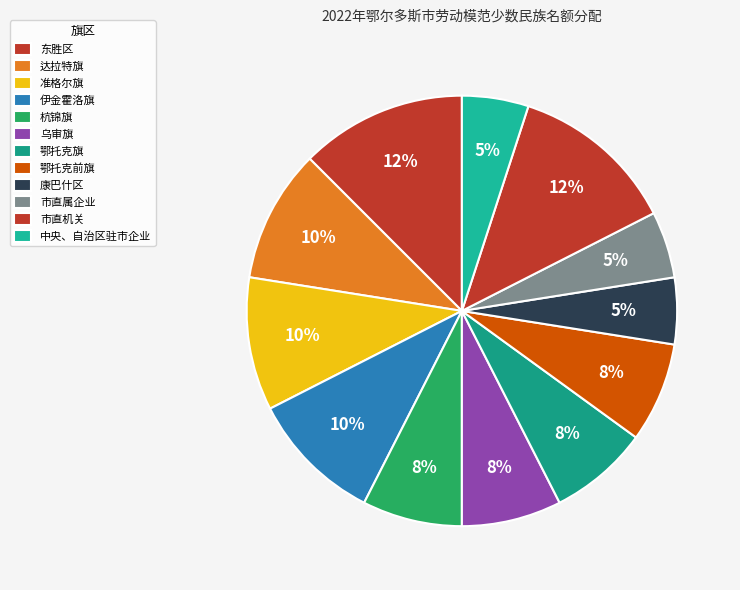

How many slices are in this pie chart?

12